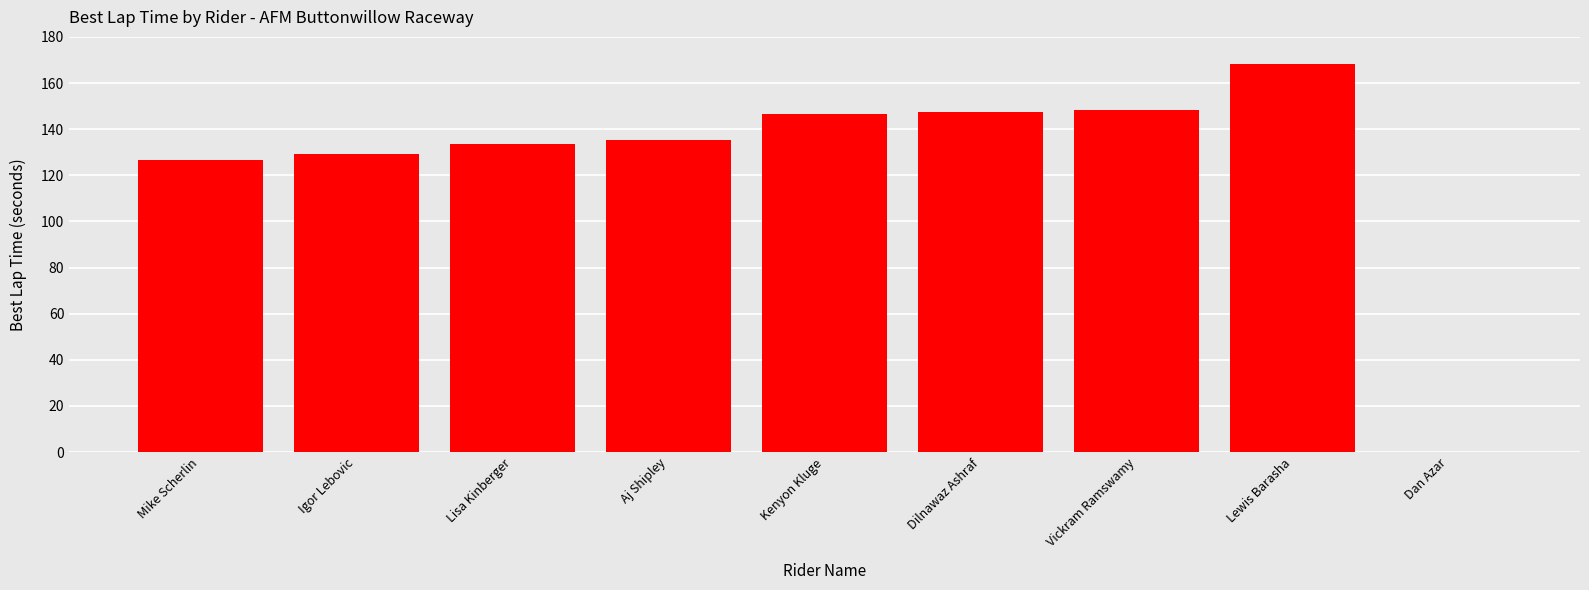

Is it true that the value at Mike Scherlin is 126.6?

True